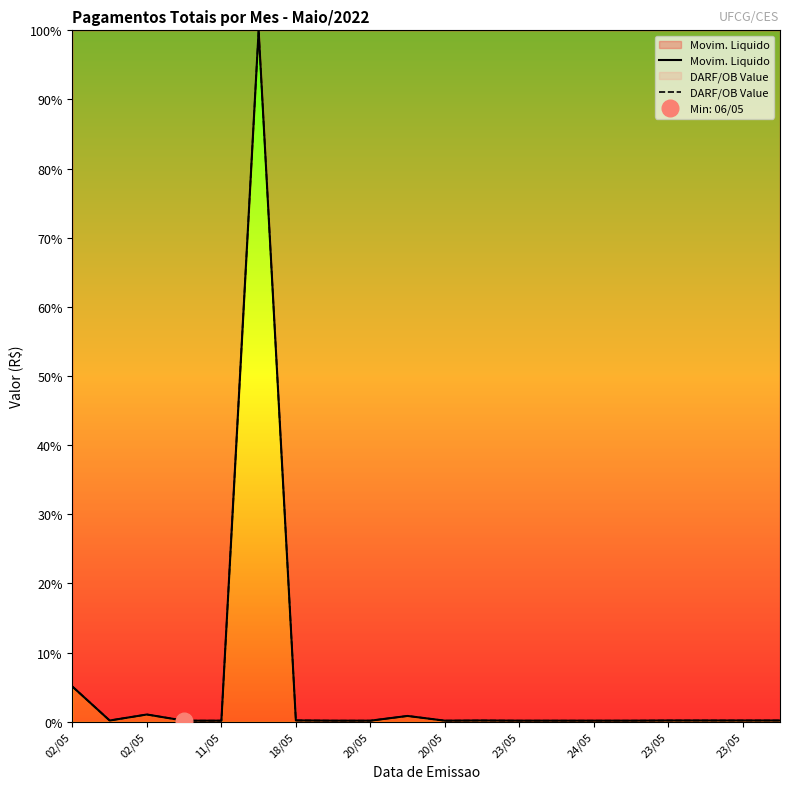

Does the chart display data point markers on the line(s)?

No